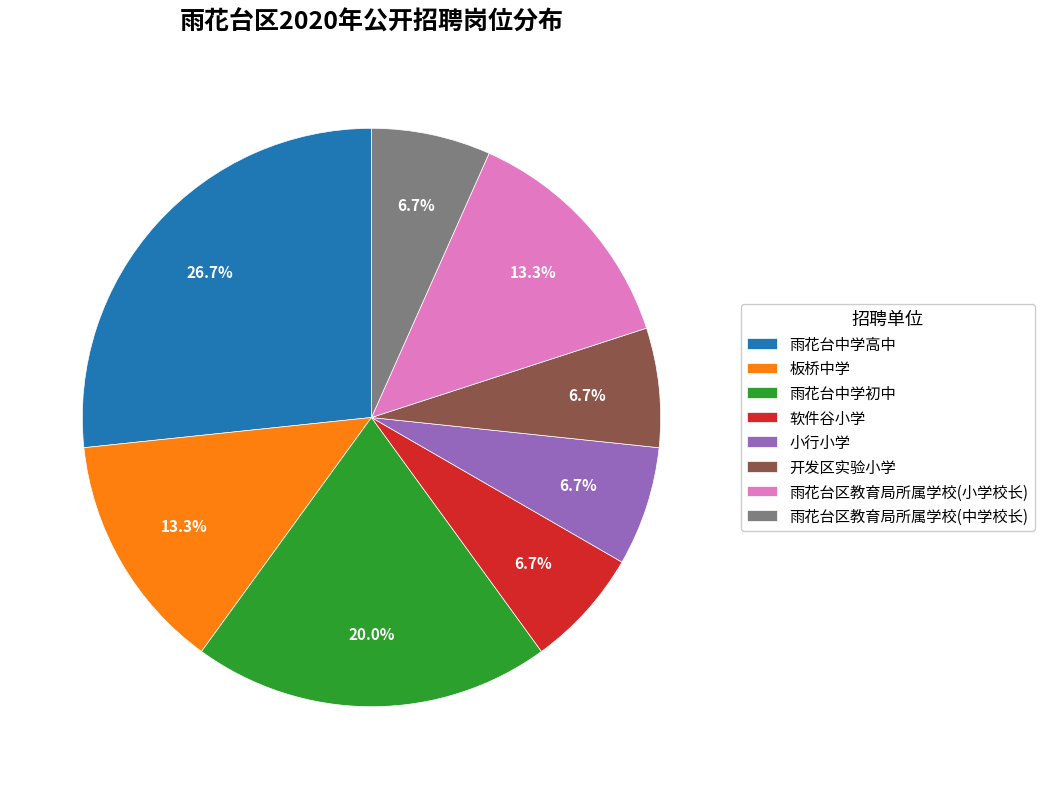

Does 板桥中学 account for over 50% of the chart?

No